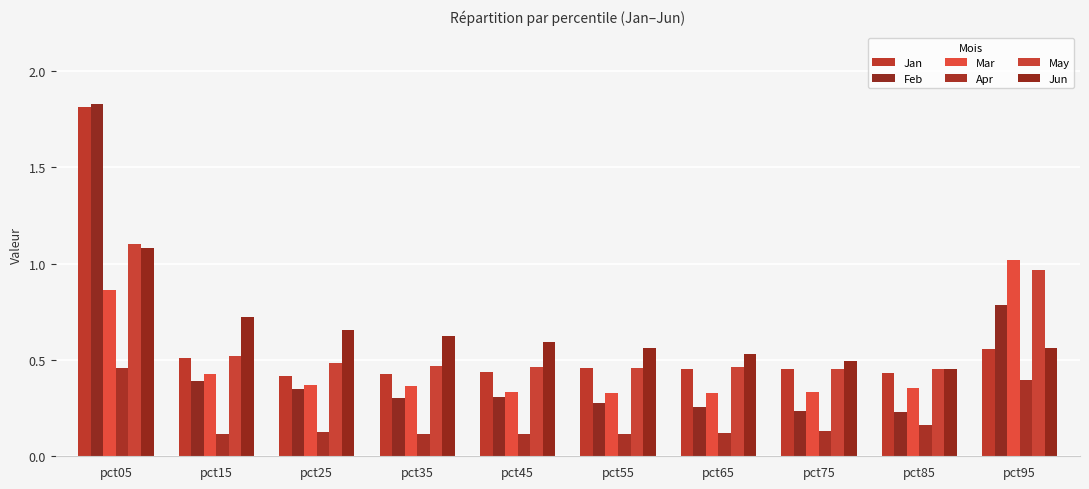

What is the total value across all series at pct25?

2.4